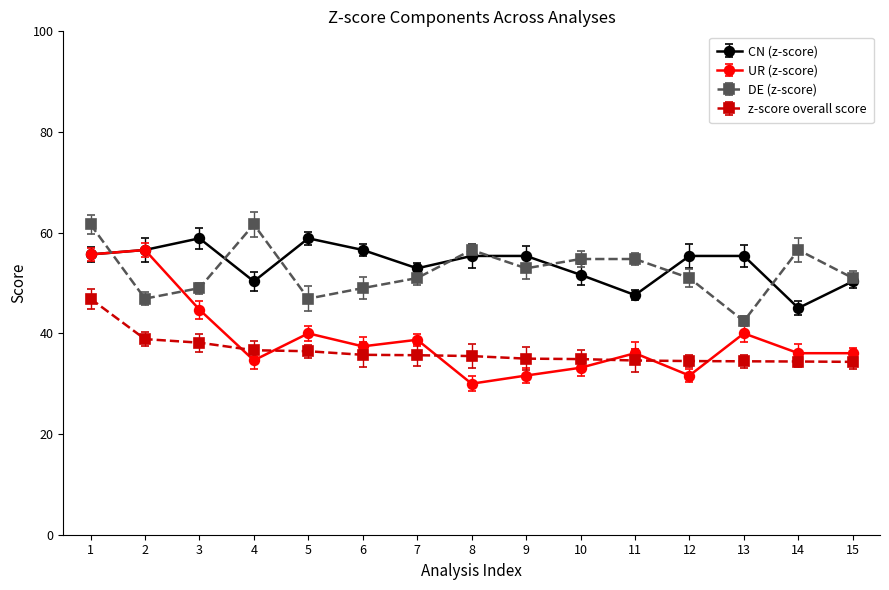

How many data points in DE (z-score) are above 50?

10